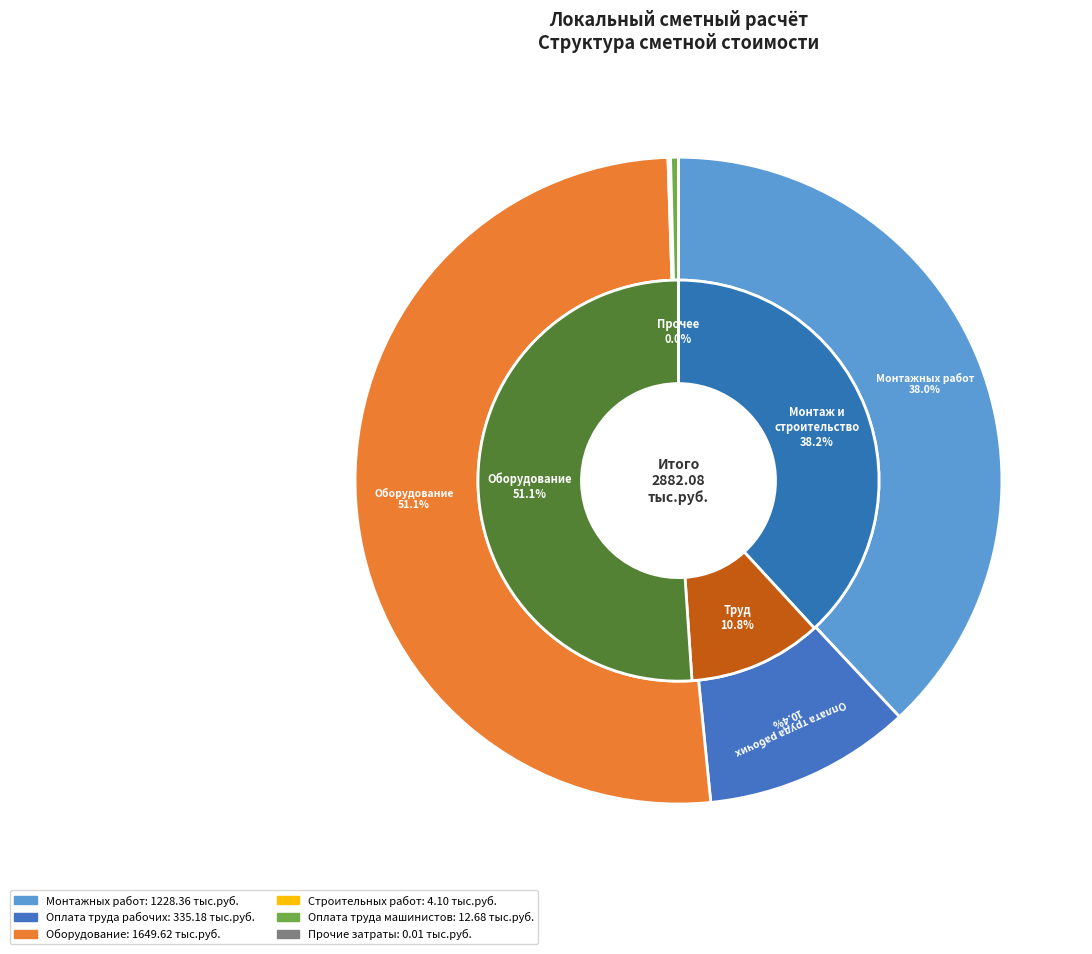

Combined, do Средства на оплату труда рабочих and строительных работ account for over 50%?

No